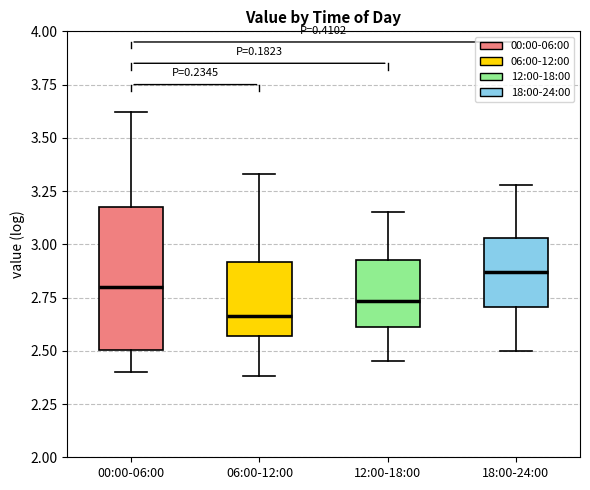

Which box has the highest median line?

18:00-24:00